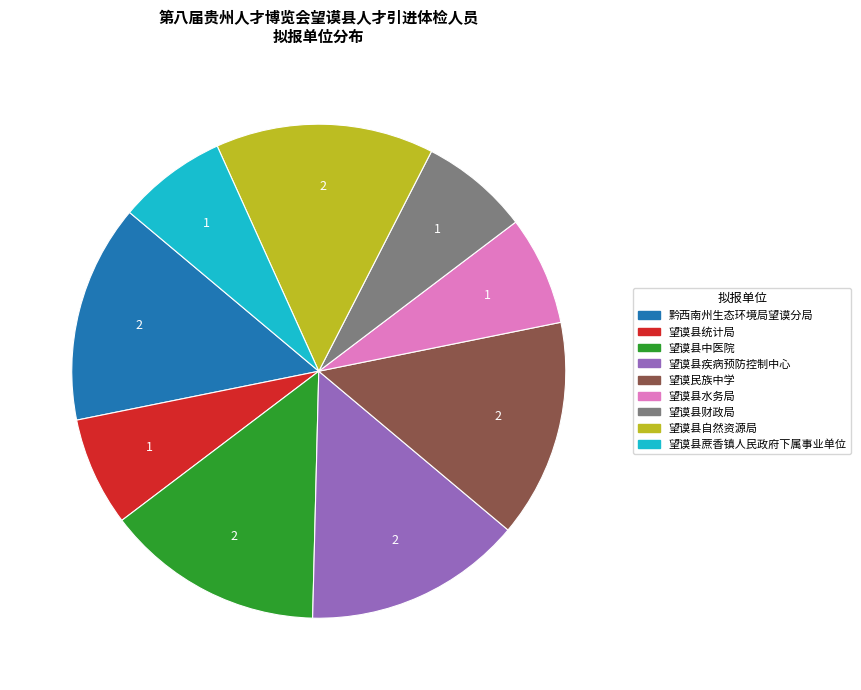

Is the sum of 望谟县统计局 and 望谟县蔗香镇人民政府下属事业单位 greater than half?

No